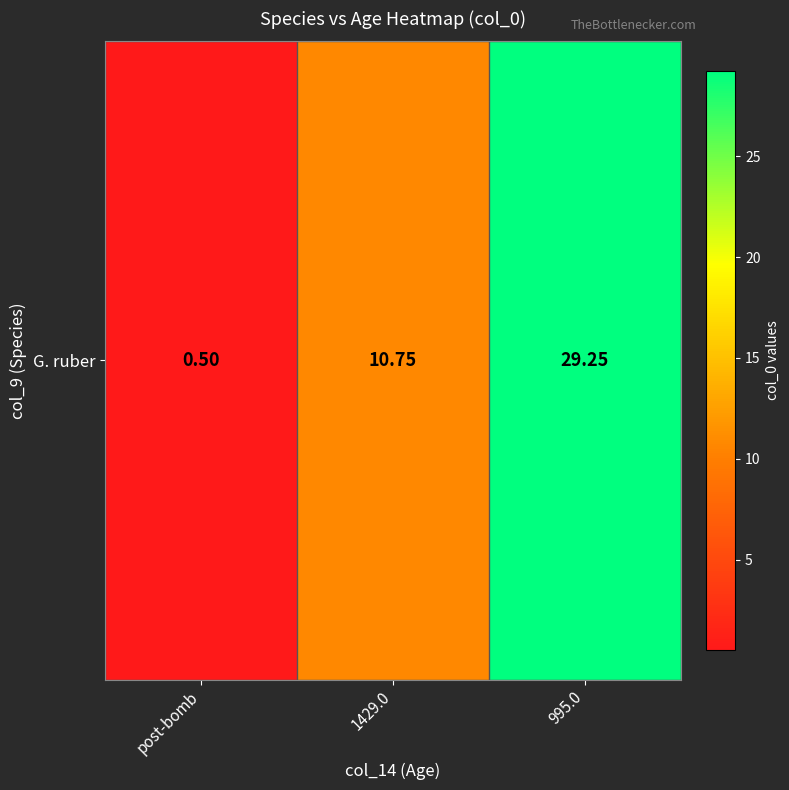

What is the smallest value displayed?

0.5